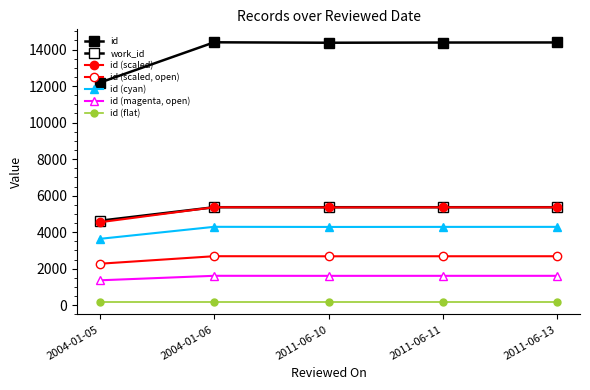

Between 2004-01-06 and 2011-06-10, which series saw the biggest shift?

id